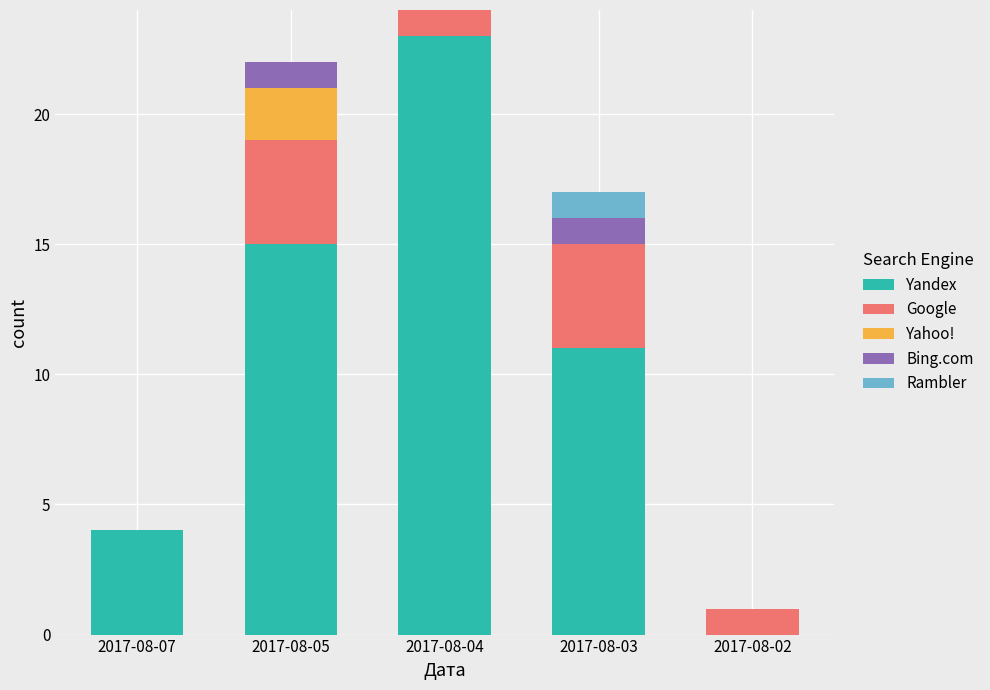

What is the total value across all series at 2017-08-04?

24